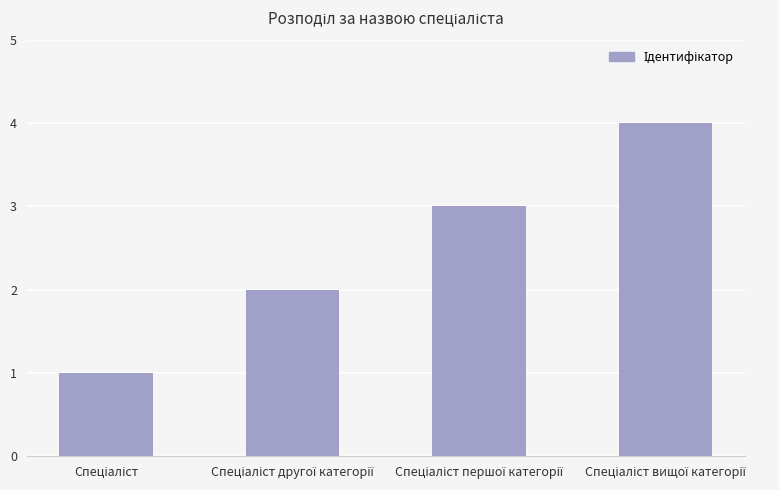

Does the chart contain any negative values?

No